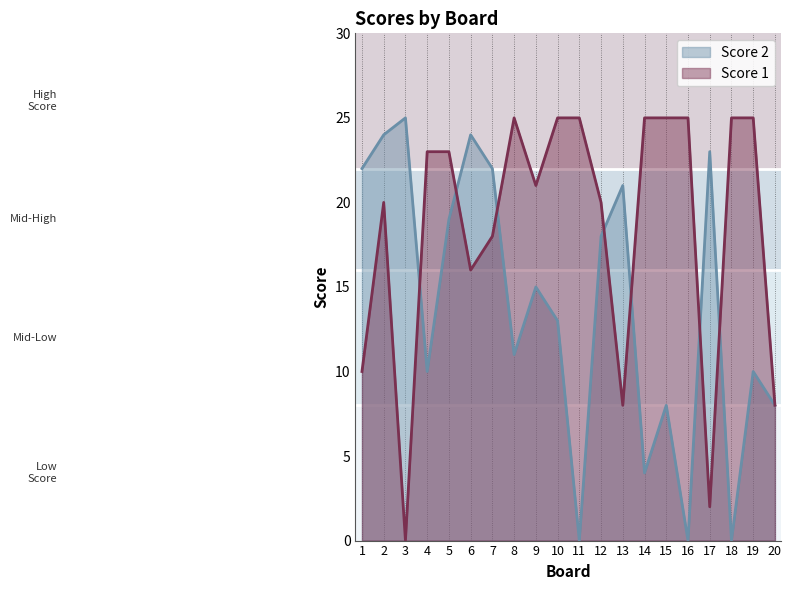

The Score 2 series shows 35 at 13. True or false?

False